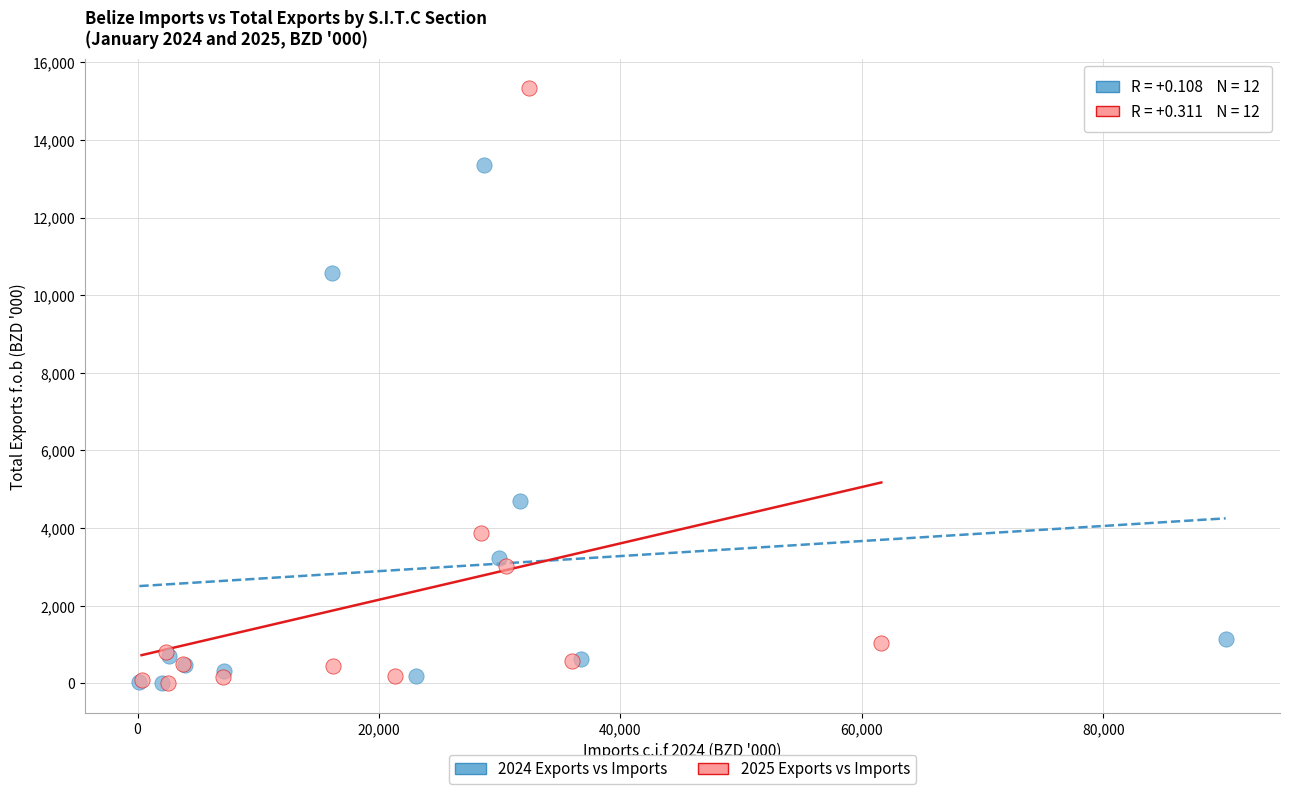

Which series contains the highest Y value?

2025 Exports vs Imports